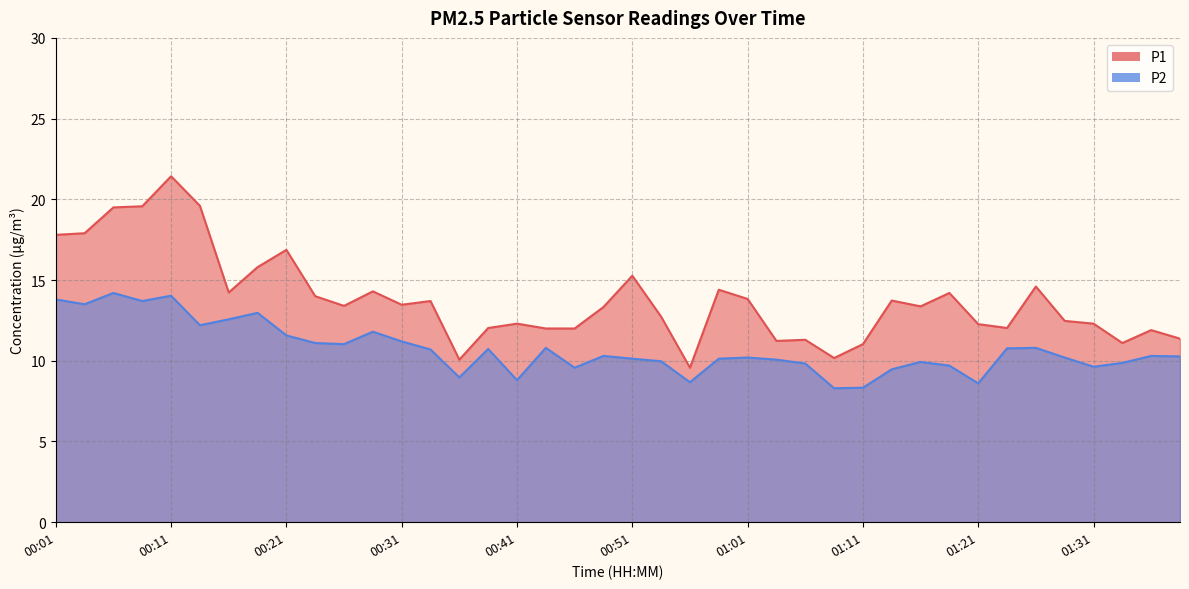

What is the total value across all series at 00:09?

33.3